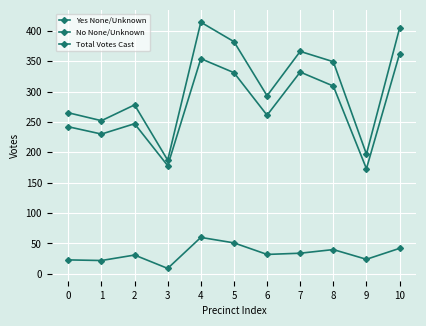

How many distinct data groups are displayed?

3